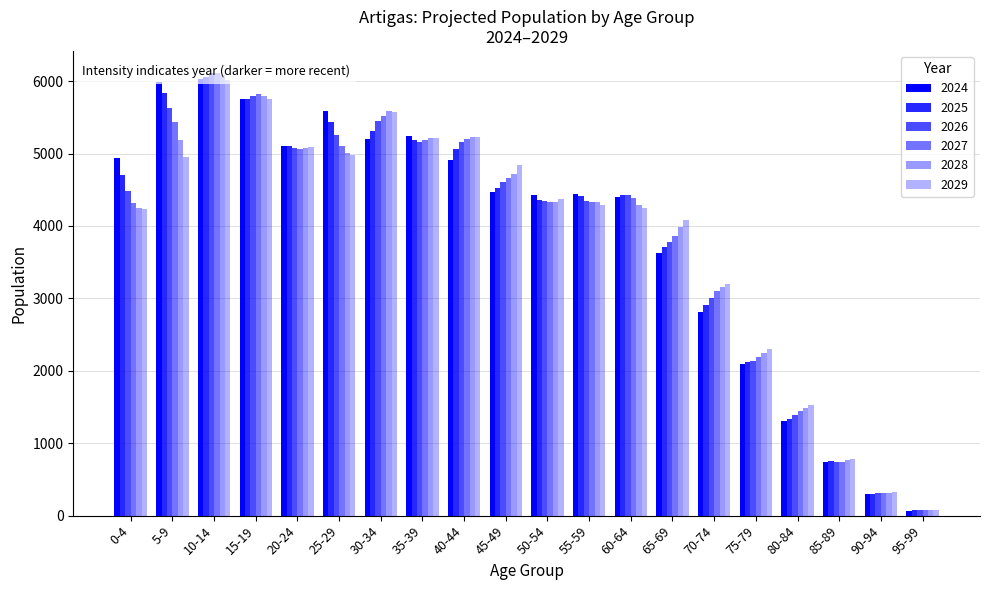

At how many categories does at least one series exceed 5732?

3